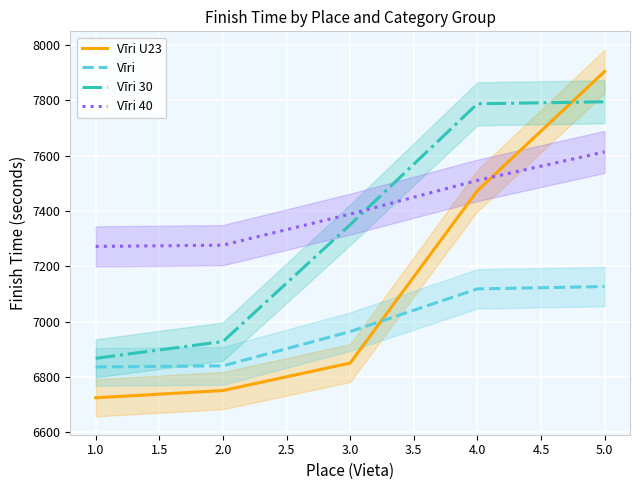

How many intersections are there between Vīri 40 and Vīri U23?

1